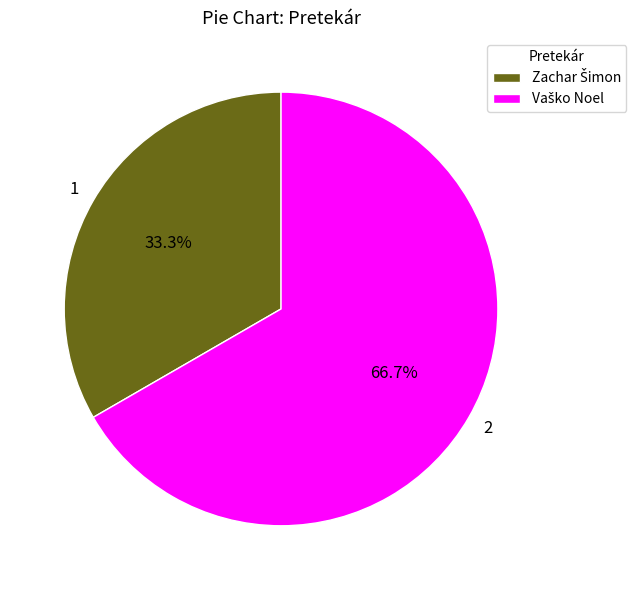

Is there any slice that represents more than half of the pie?

Yes